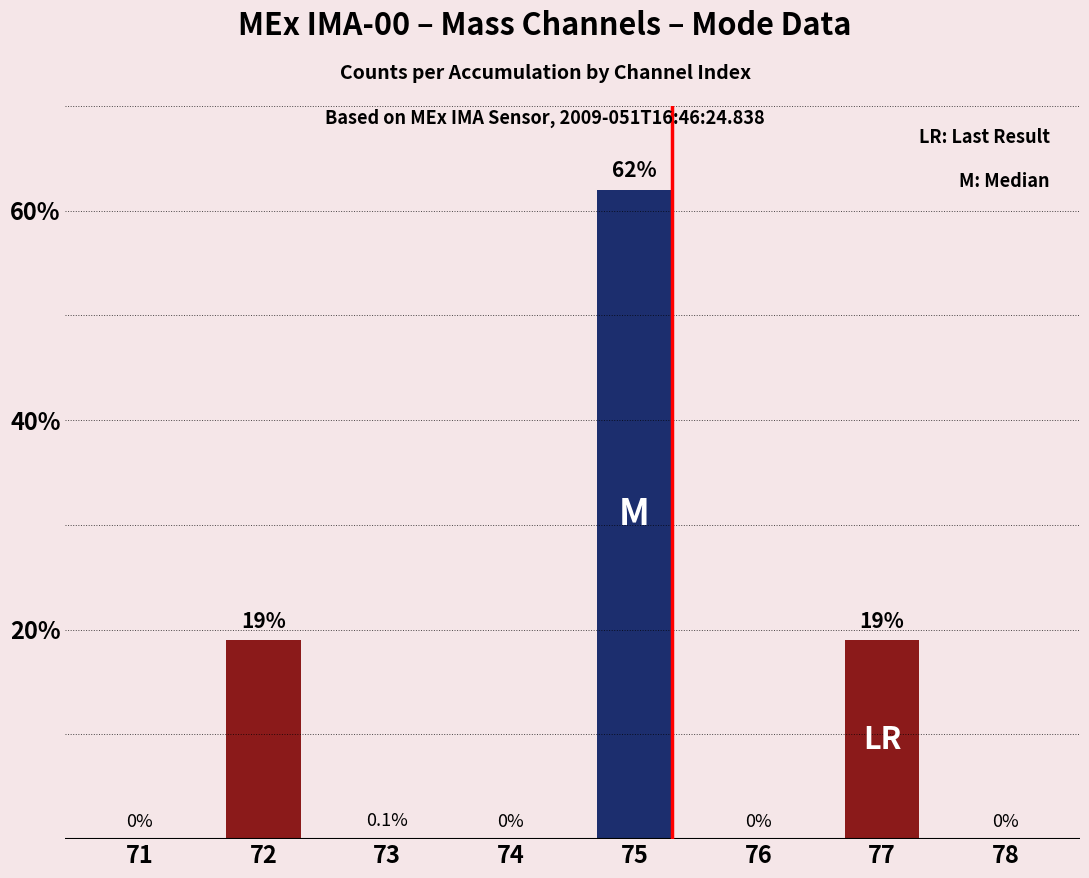

What value does the data have at 73?

0.1